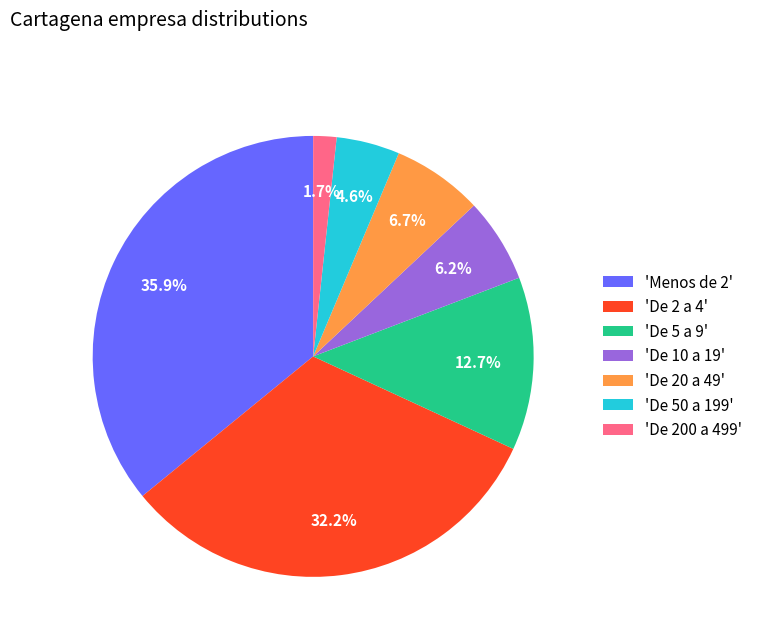

To the nearest percent, what is the difference between the largest and smallest slice percentages?

34%